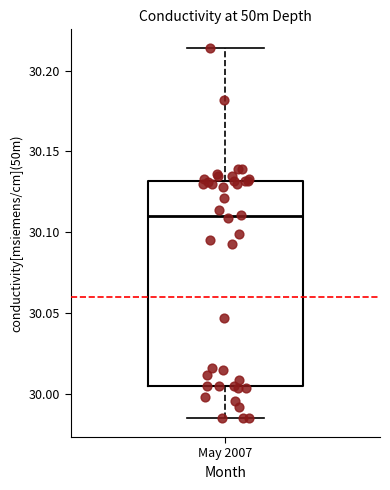

Transcribe this box plot: give where the median line is, the range the box spans, and where the two whiskers end, as read against the y-axis. The values are not printed on the chart, so give them approximately, as read against the axis.

median 30.110, box 30.005 to 30.130, whiskers 29.985 to 30.215